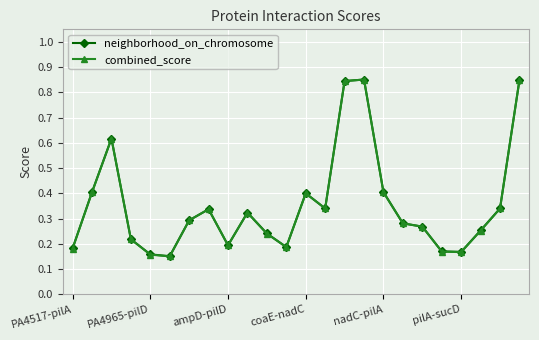

How many combined_score values are between 0 and 1?

24